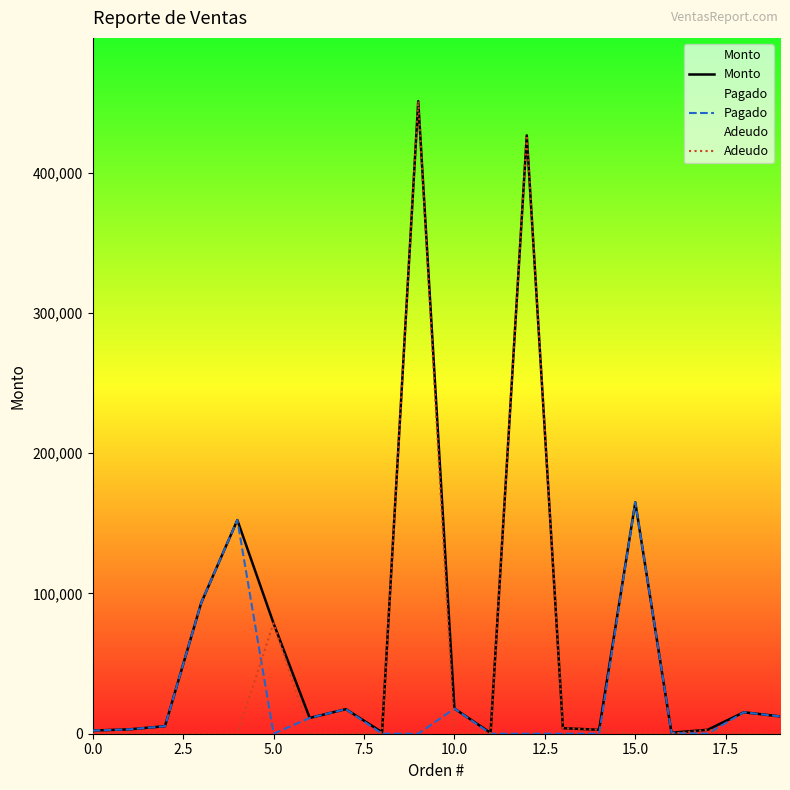

The value of Pagado at 15.0 is 19867. True or false?

False